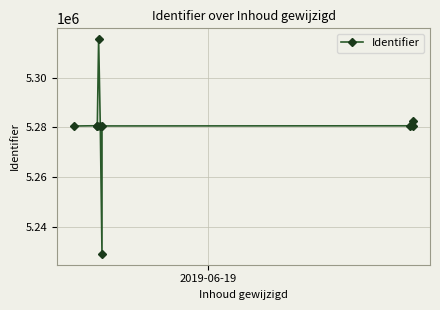

Reading left to right, list all the values displayed in this chart.

5280497	5280619	5280496	5315483	5280541	5229004	5280526	5280585	5280498	5282446